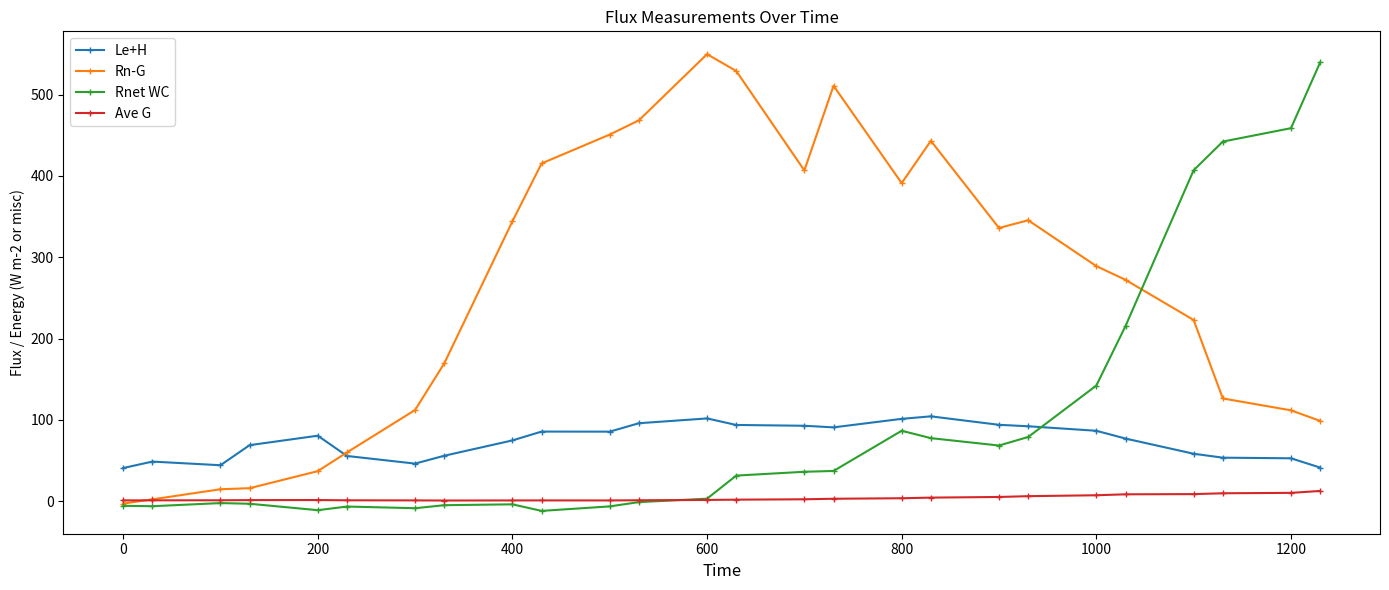

Which series has the largest total across all categories?

Rn-G